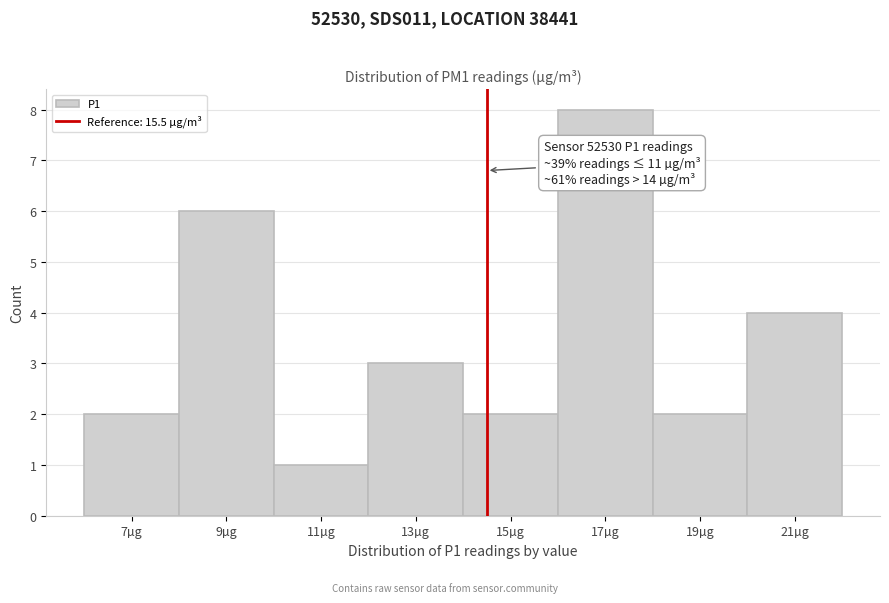

Reading right to left, what are all the values shown in this chart?

21µg=4	19µg=2	17µg=8	15µg=2	13µg=3	11µg=1	9µg=6	7µg=2